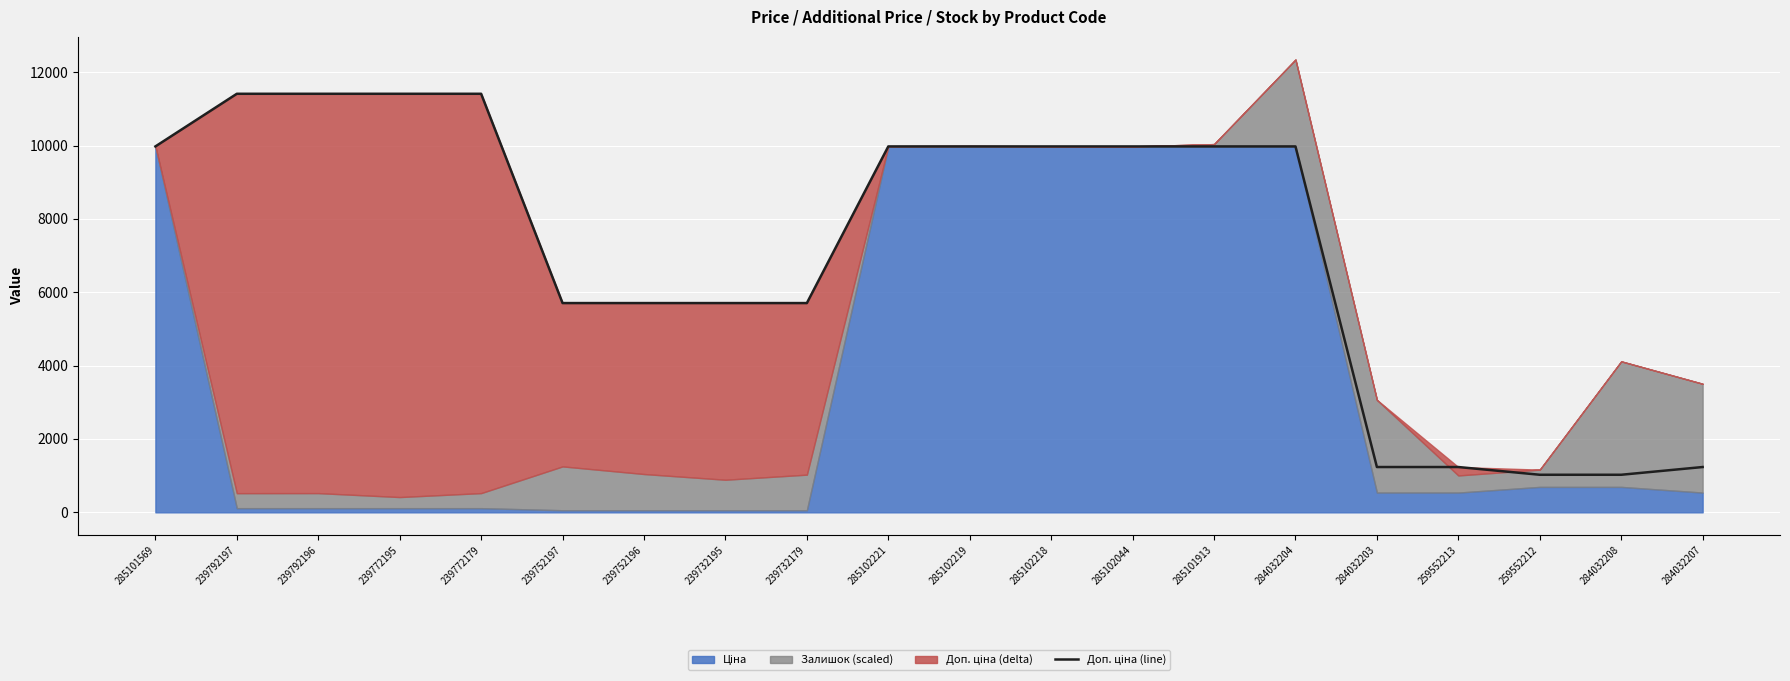

How many lines are shown in the chart?

1